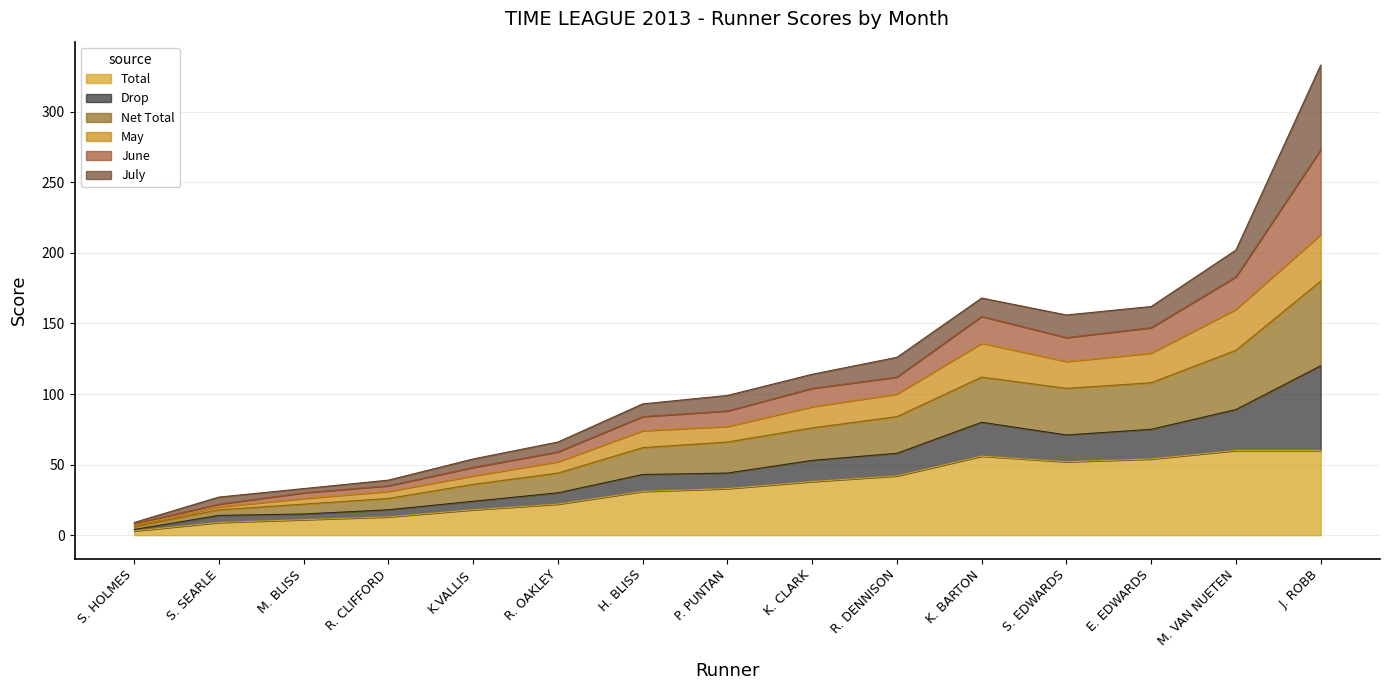

Is it true that Total equals 60 at J. ROBB?

True